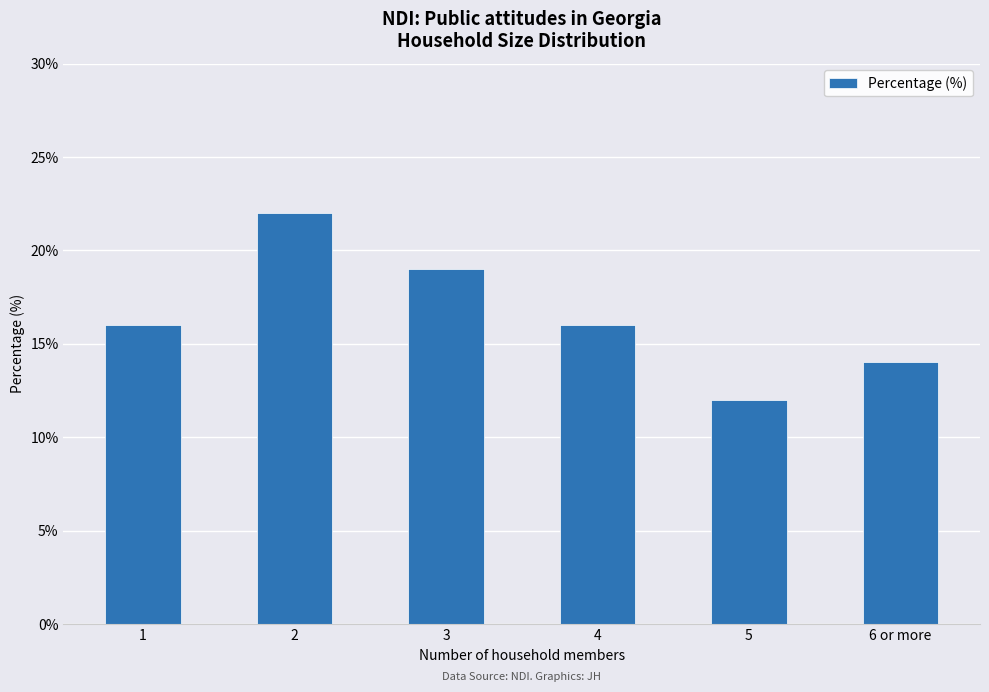

Is it true that the value at 4 is 22?

False